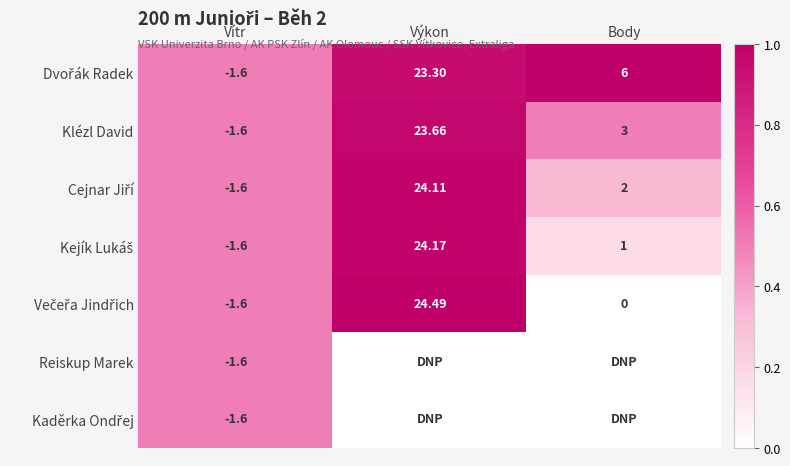

List the series in order of their peak value, lowest first.

Reiskup Marek, Kaděrka Ondřej, Klézl David, Cejnar Jiří, Kejík Lukáš, Dvořák Radek, Večeřa Jindřich